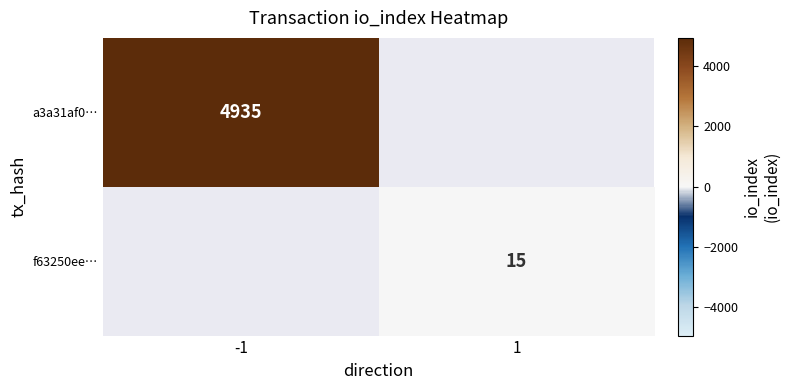

Is the value of f63250ee… at 1 greater than the value of a3a31af0… at -1?

No